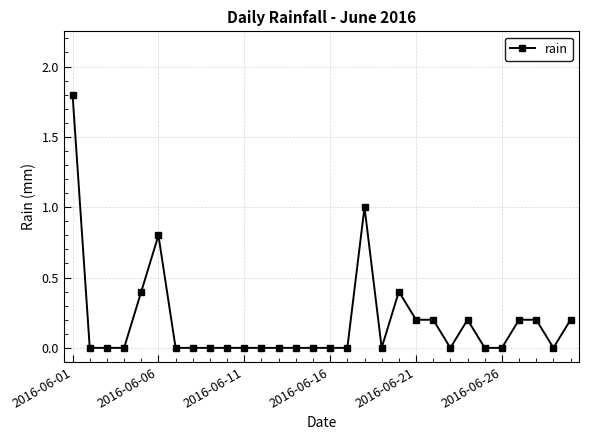

How many distinct data groups are displayed?

1